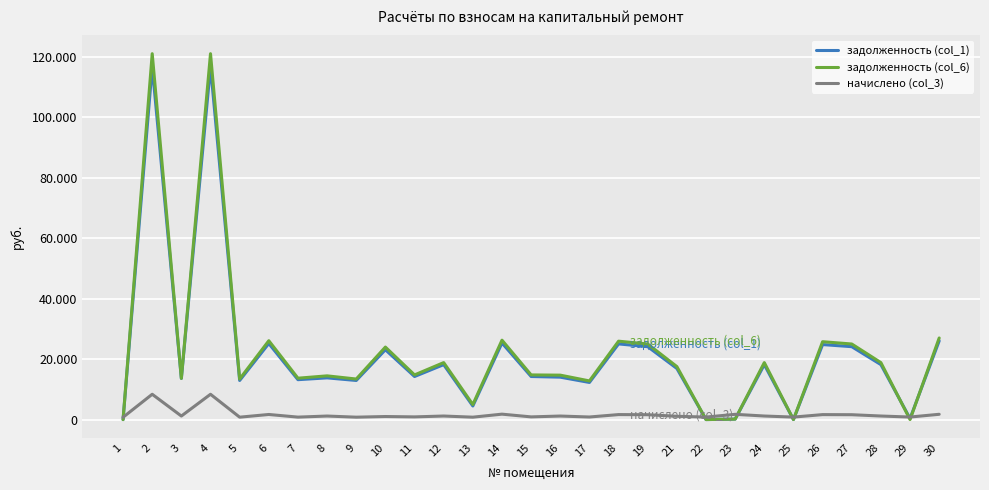

What is the value of the задолженность (col_1) point at the 23rd from the left?

18299.1